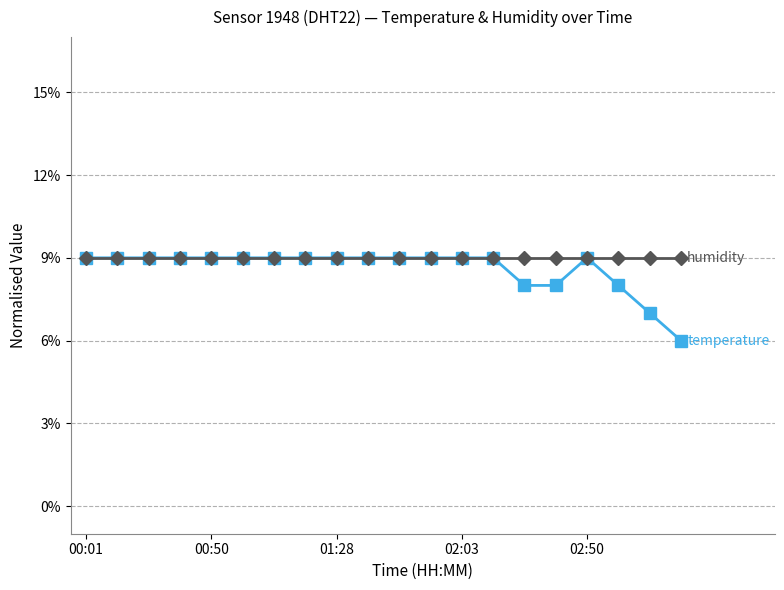

What is the greatest value displayed?

9.0